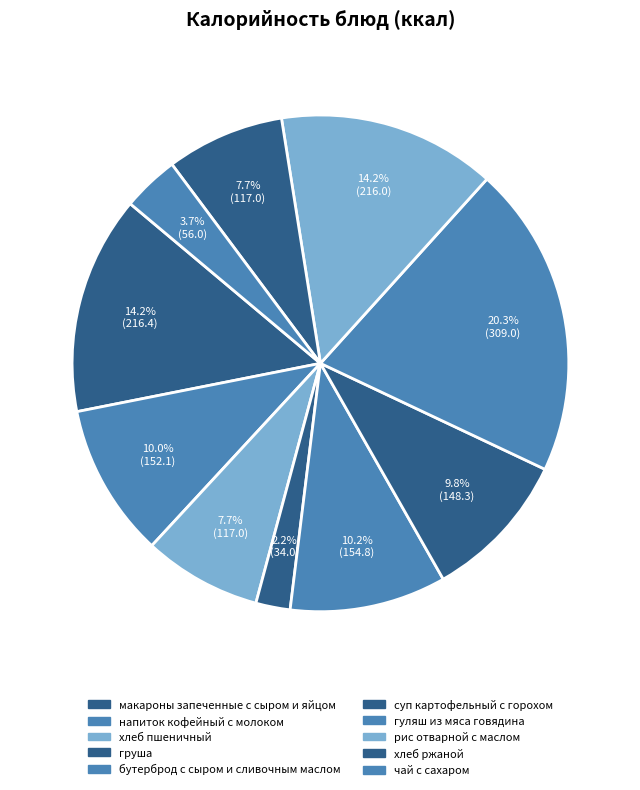

What is the ratio of the value at чай с сахаром to the value at гуляш из мяса говядина?

0.2